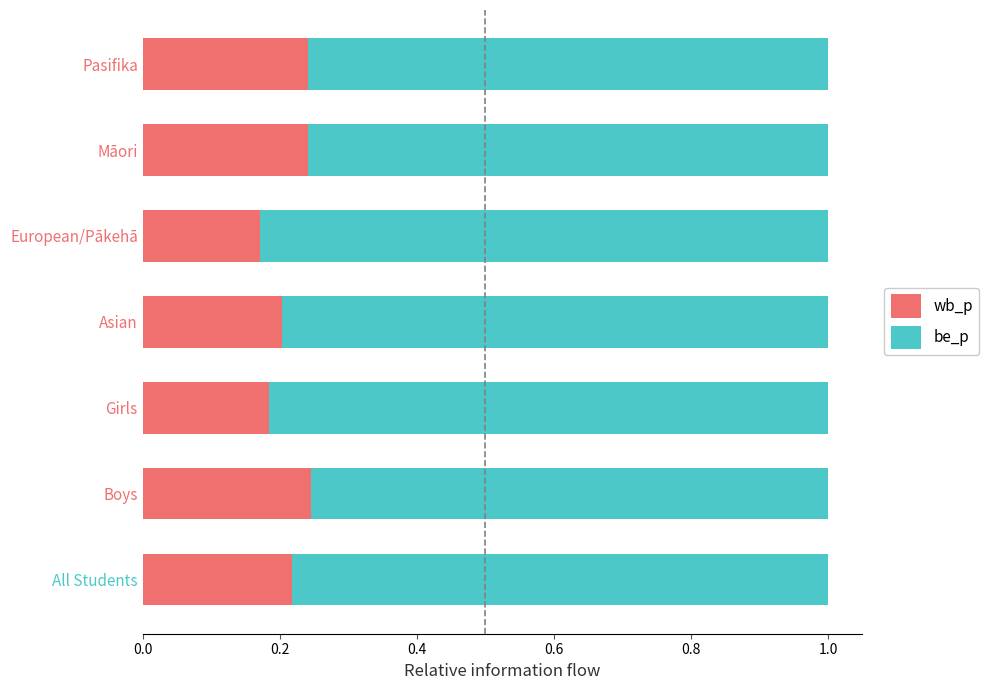

True or false: wb_p has a value of 0.2 at Boys.

True